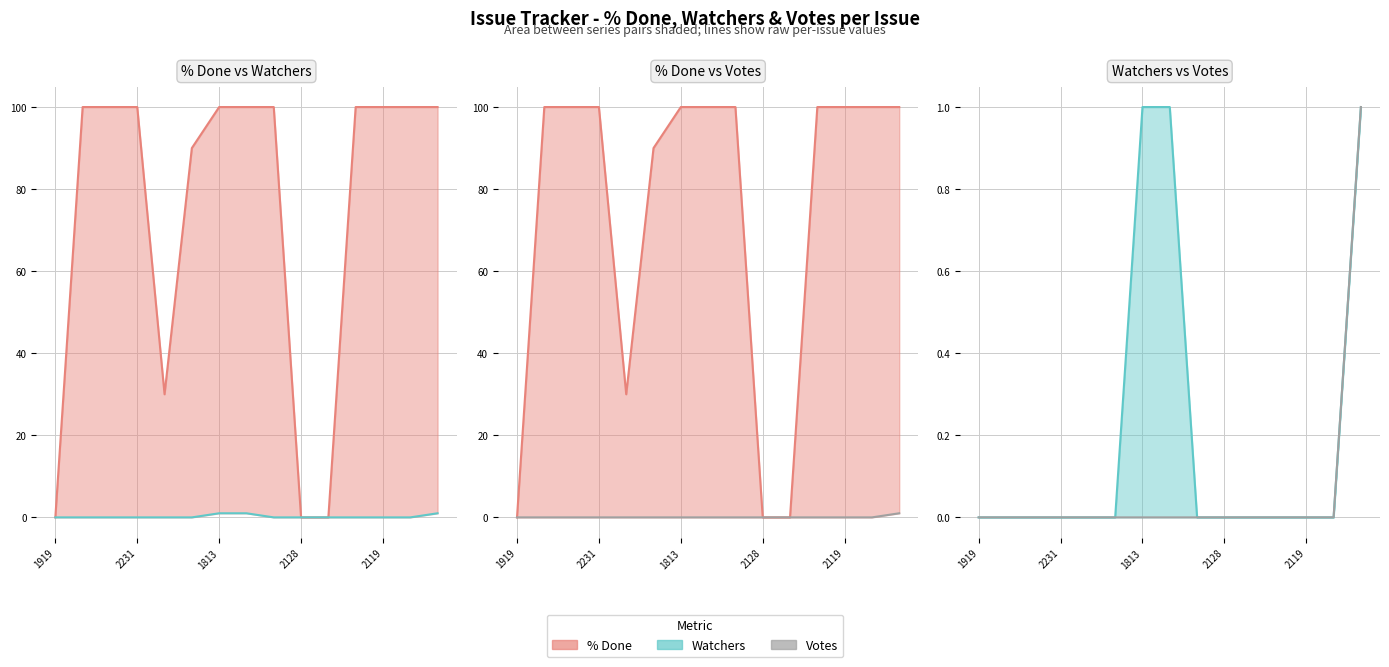

True or false: Votes has a value of 0 at 2119.

False